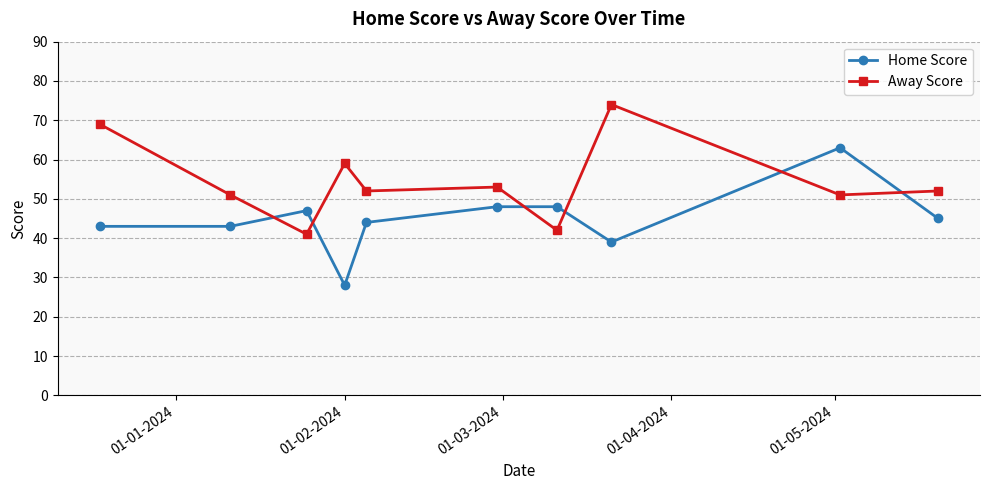

True or false: Home Score has more than 1 interior local peaks.

True